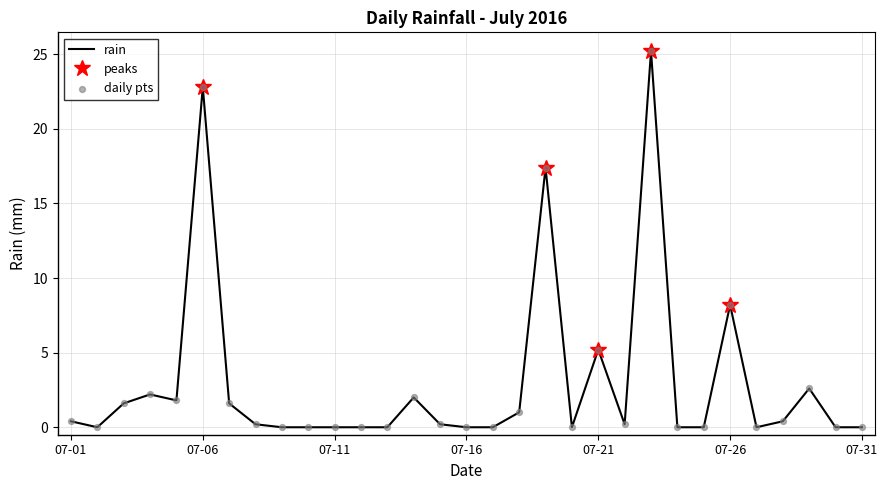

At which label is rain closest to 12?

07-26